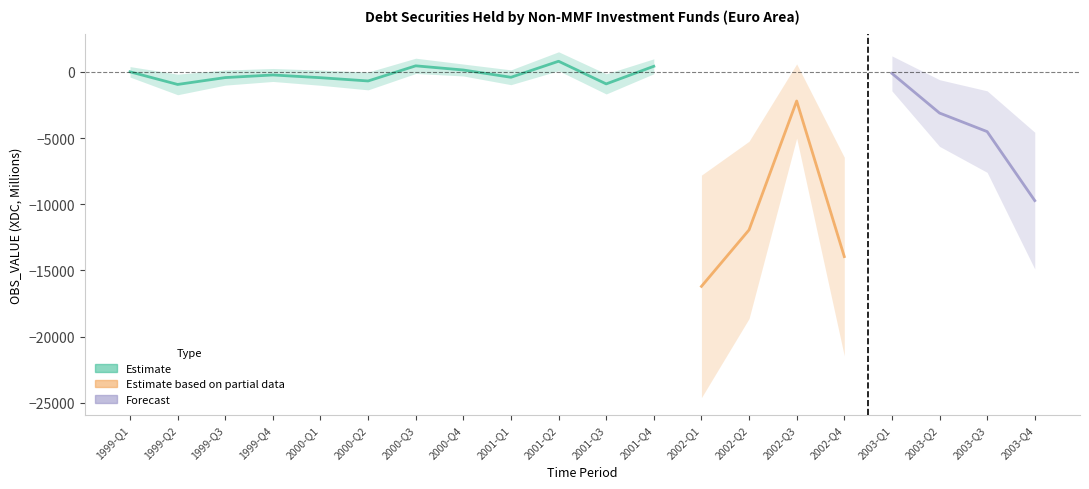

What position from the right is 2000-Q3?

14